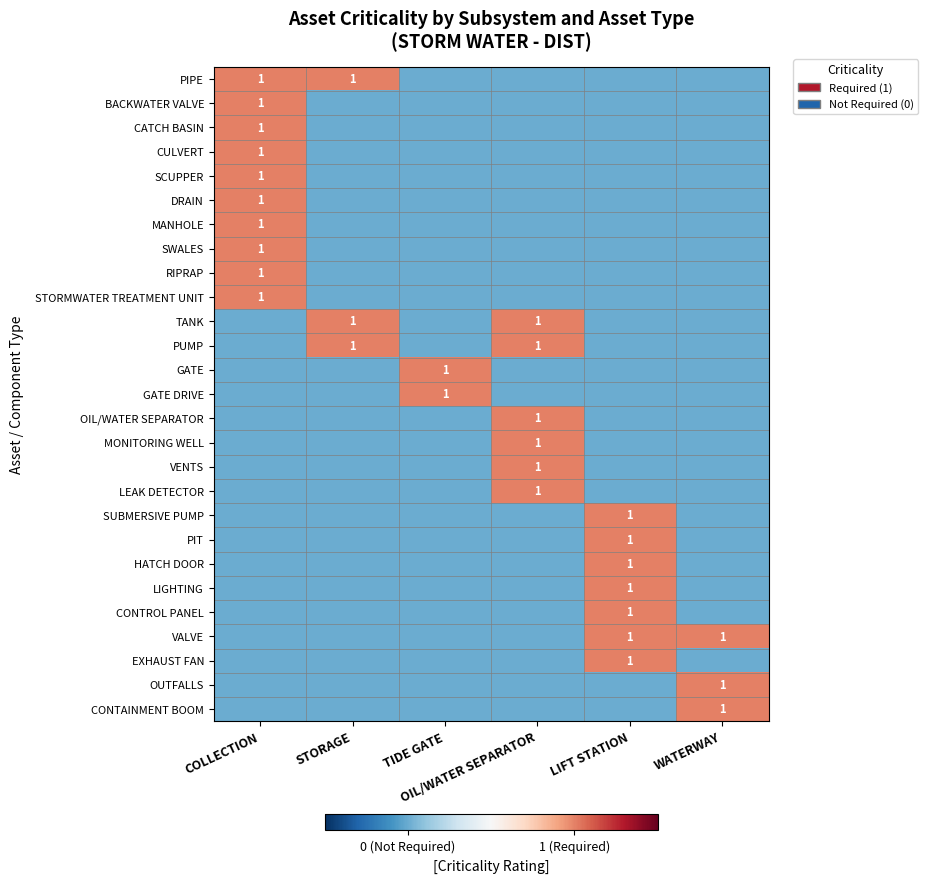

What is the difference between the maximum and minimum values in the EXHAUST FAN series?

1